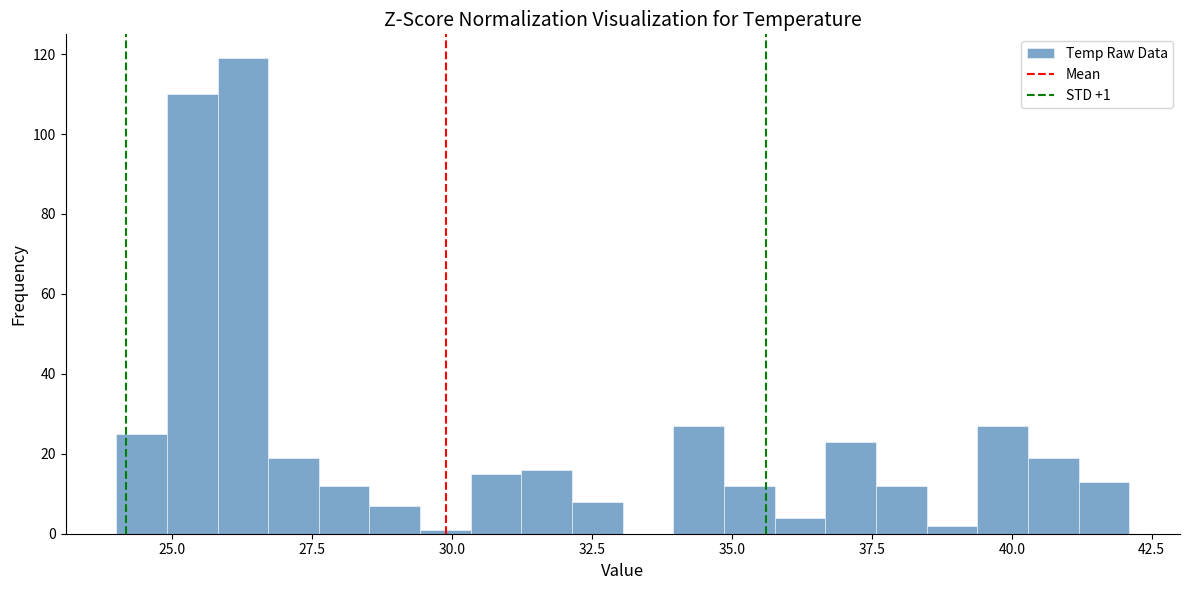

Read against the x-axis, roughly where is the centre of the tallest bar?

26.5